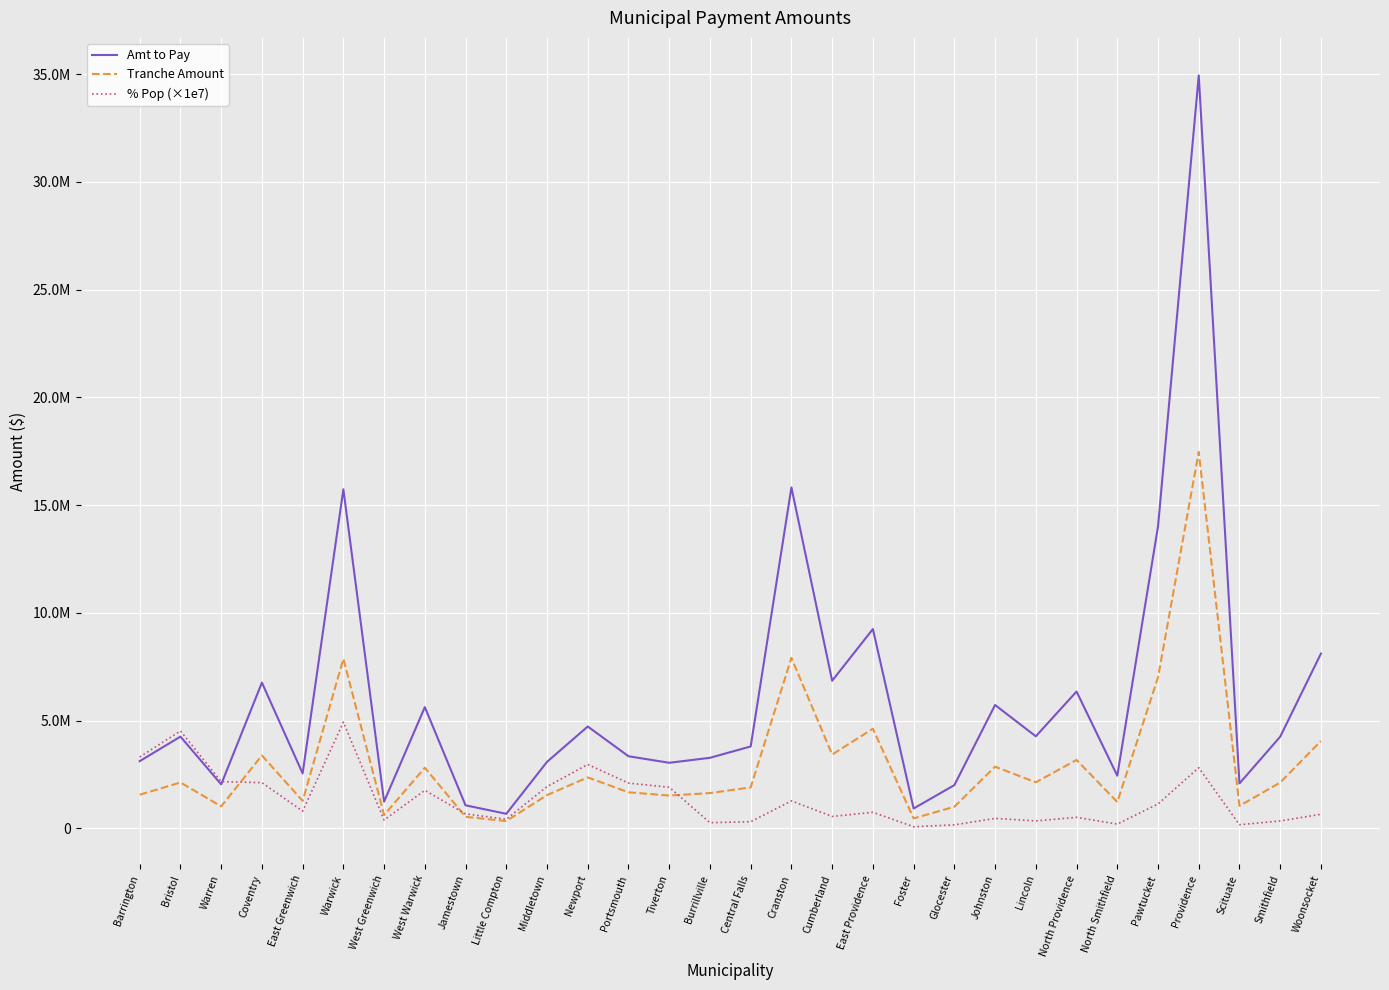

Reading right to left, transcribe all the data shown in this chart.

Amt to Pay: 8109642.3	4253235.6	2084176.7	34940164.1	14007881.9	2443906.0	6348872.3	4270717.0	5724396.3	2005121.7	921660.6	9249238.3	6849424.4	15821873.1	3800854.6	3273691.9	3042159.8	3345948.5	4726594.2	3086057.7	674783.8	1067922.0	5625529.0	1240599.9	15734077.4	2548406.2	6763182.6	2041638.4	4256731.6	3118106.9
Tranche Amount: 4054821.2	2126617.8	1042088.4	17470082.1	7003940.9	1221953.0	3174436.2	2135358.5	2862198.1	1002560.9	460830.3	4624619.2	3424712.2	7910936.6	1900427.3	1636846.0	1521079.9	1672974.3	2363297.1	1543028.8	337391.9	533961.0	2812764.5	620299.9	7867038.7	1274203.1	3381591.3	1020819.2	2128365.8	1559053.5
% Pop (×1e7): 653450.8	342713.1	167936.8	2815374.4	1128713.4	196922.7	511573.2	344121.7	461254.8	161566.7	74264.7	745276.1	551906.2	1274879.4	306261.6	263784.4	1908091.9	2098633.1	2964596.4	1935625.4	423235.3	669818.0	1762836.9	388759.0	4930489.6	798578.1	2119336.3	2168155.3	4520514.0	3311330.7